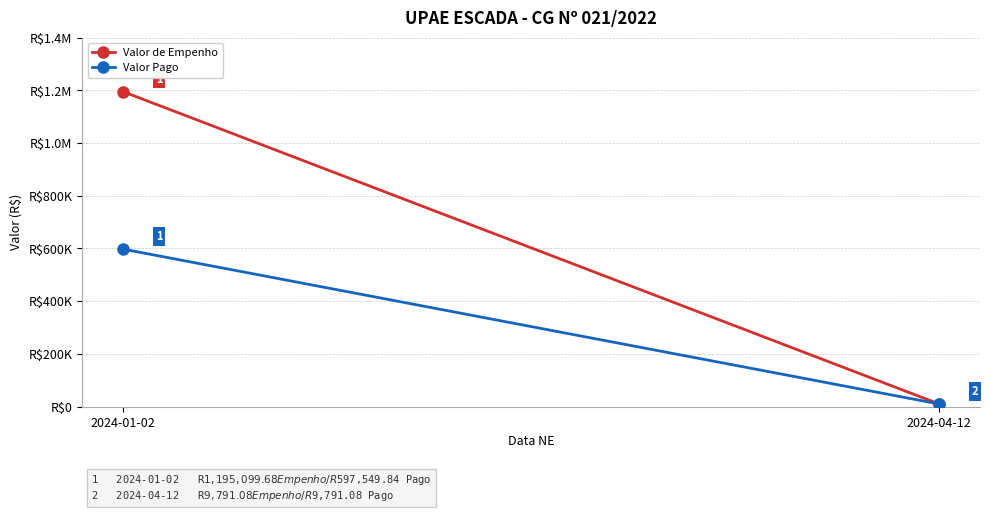

The Valor de Empenho series shows 3495.9 at 2024-04-12. True or false?

False